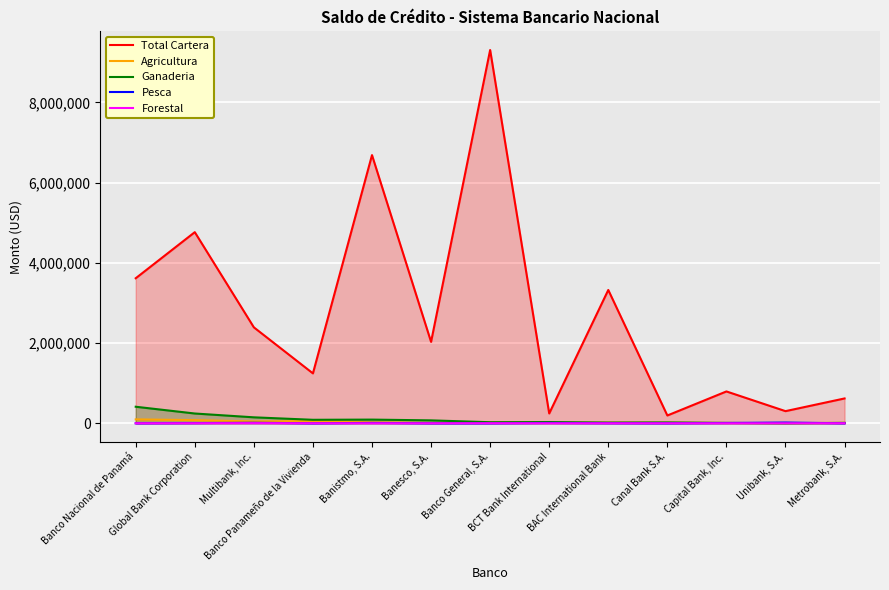

How many lines are shown in the chart?

5